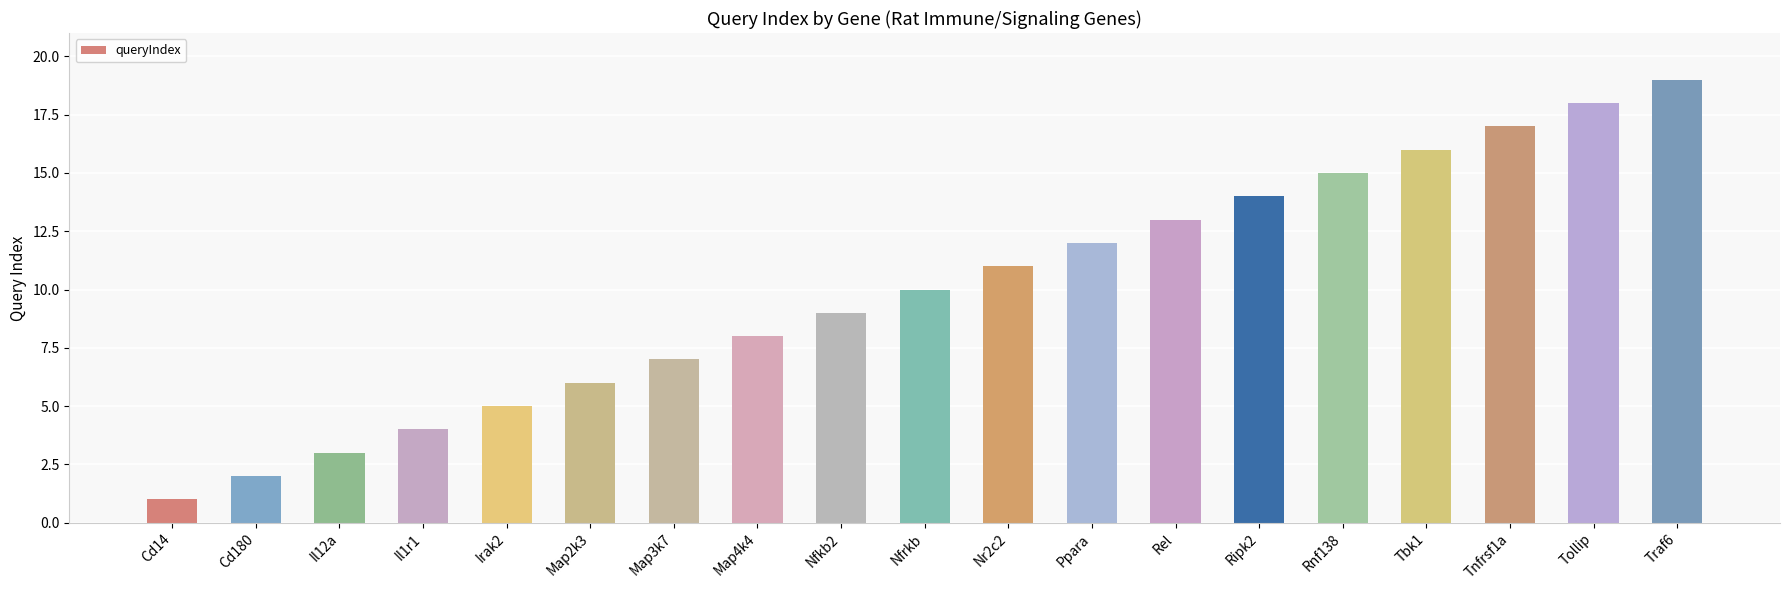

What position from the left is Cd180?

2